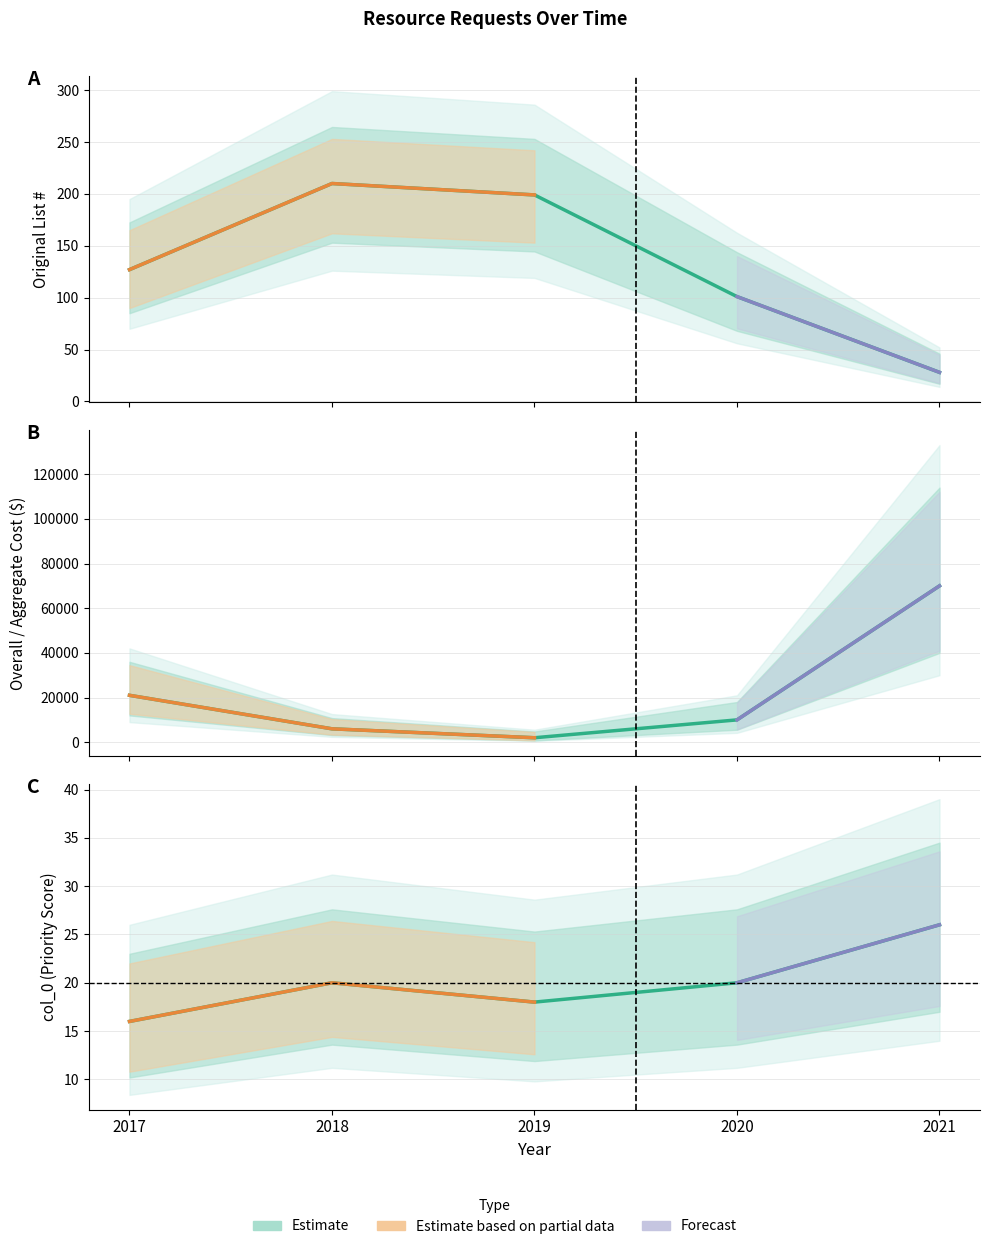

At which label does Original List # first exceed 127?

2018